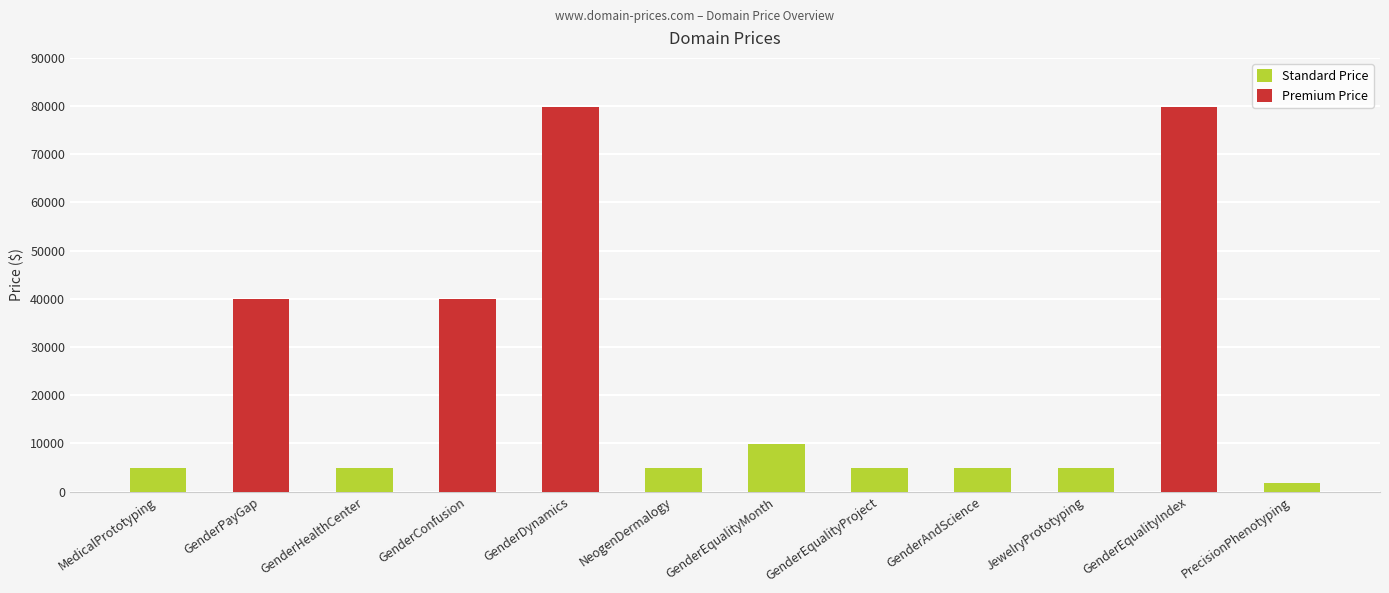

How many values exceed 4888?

5